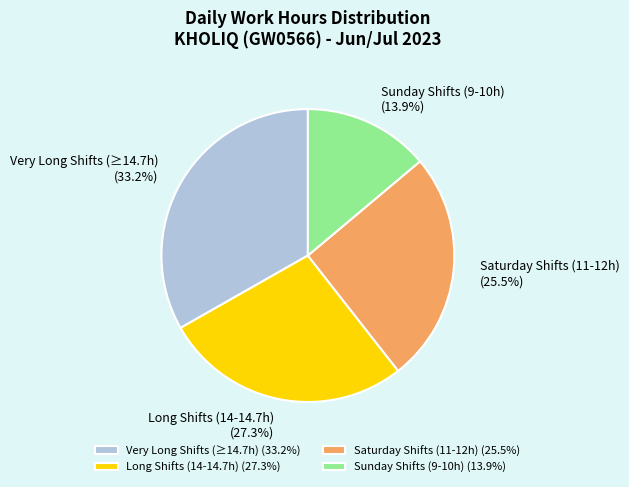

Is Very Long Shifts (≥14.7h) (33.2%) the majority of the pie?

No